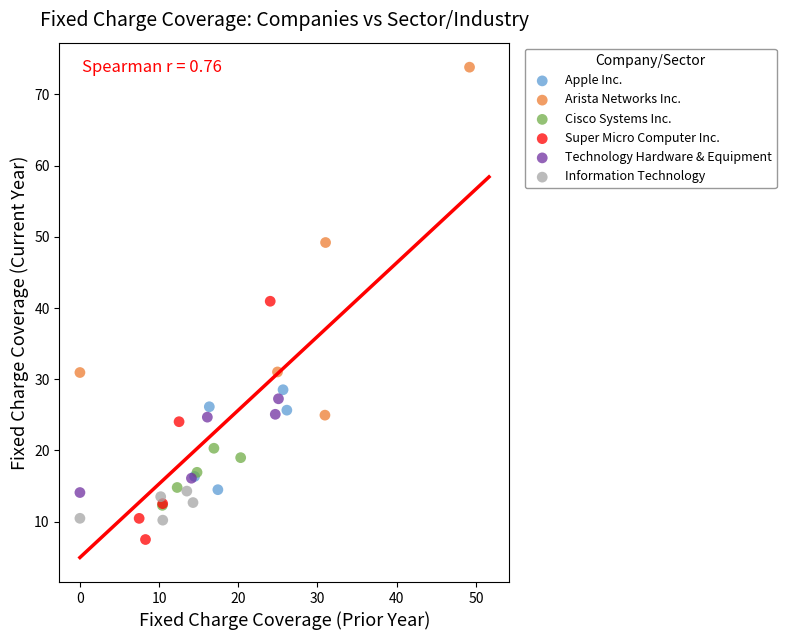

Which series reaches the minimum Y coordinate?

Super Micro Computer Inc.